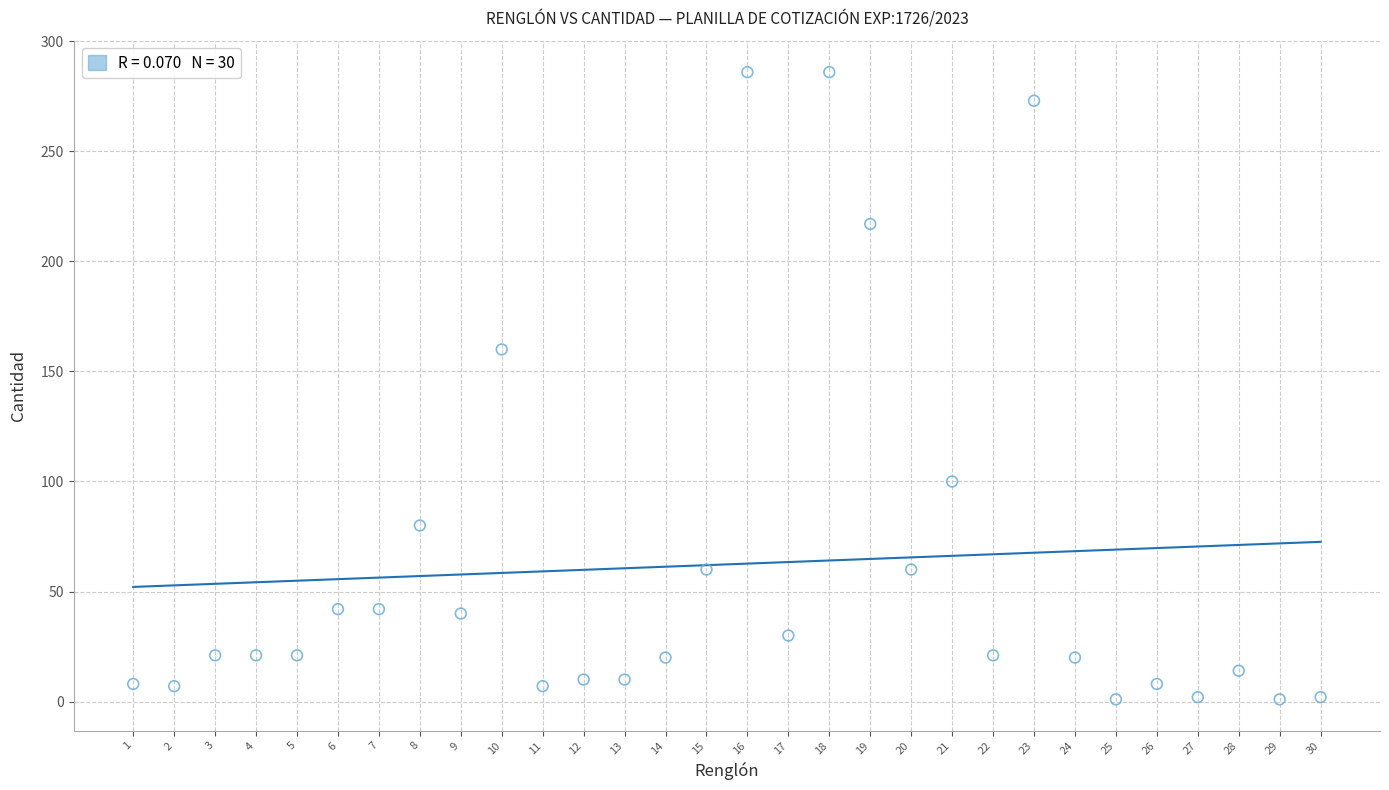

What Y value in the scatter plot is closest to 143?

160